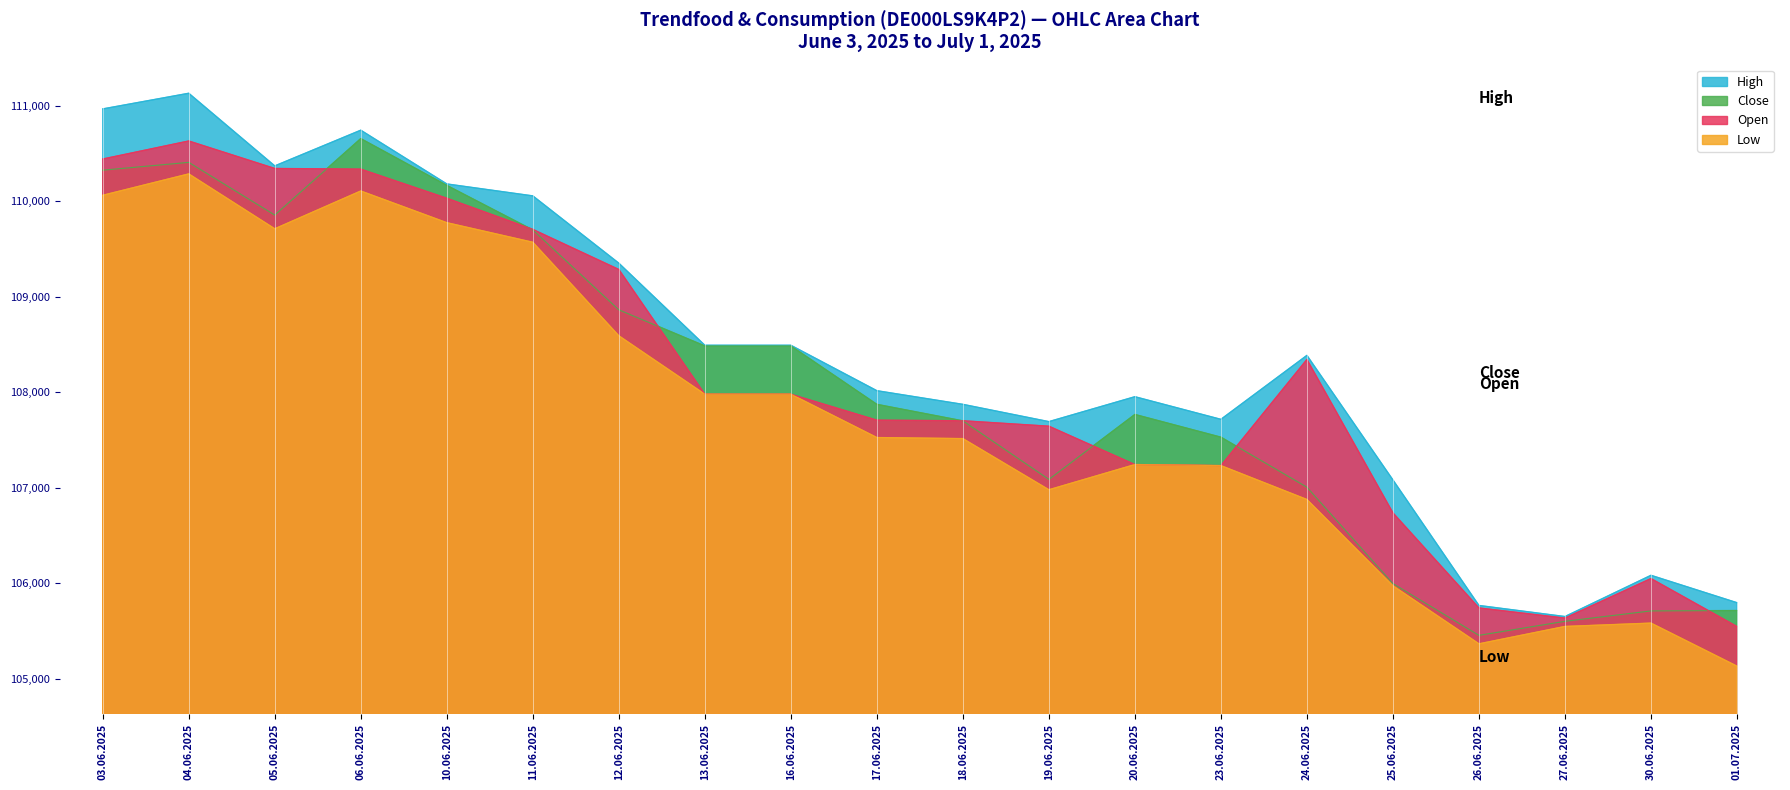

In Low, how many points are lower than both neighbors (excluding endpoints)?

3